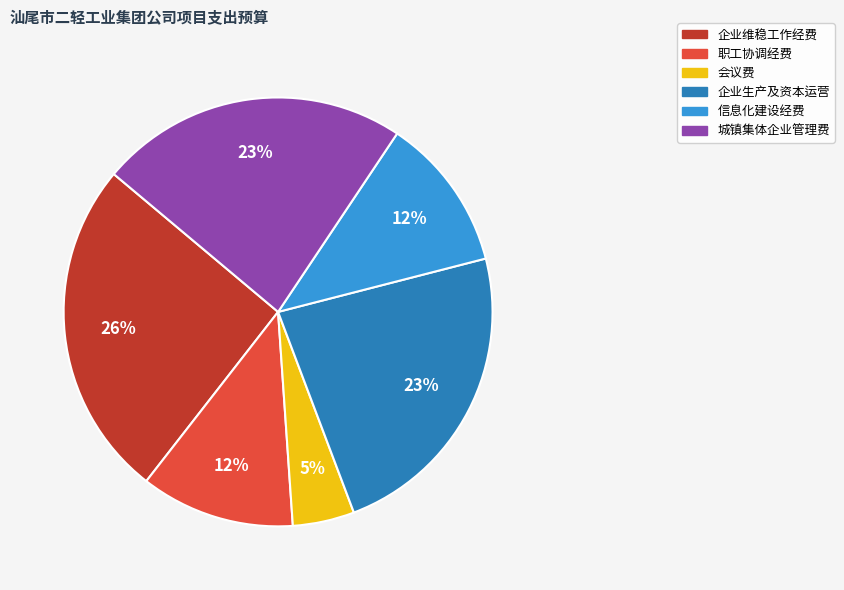

The 企业维稳工作经费 slice represents 26% of the pie. True or false?

True